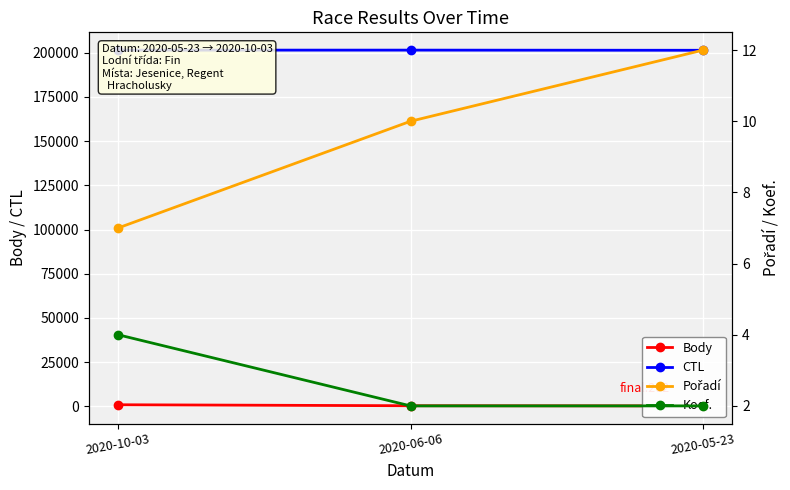

What is the difference between the Body values at 2020-06-06 and 2020-10-03?

556